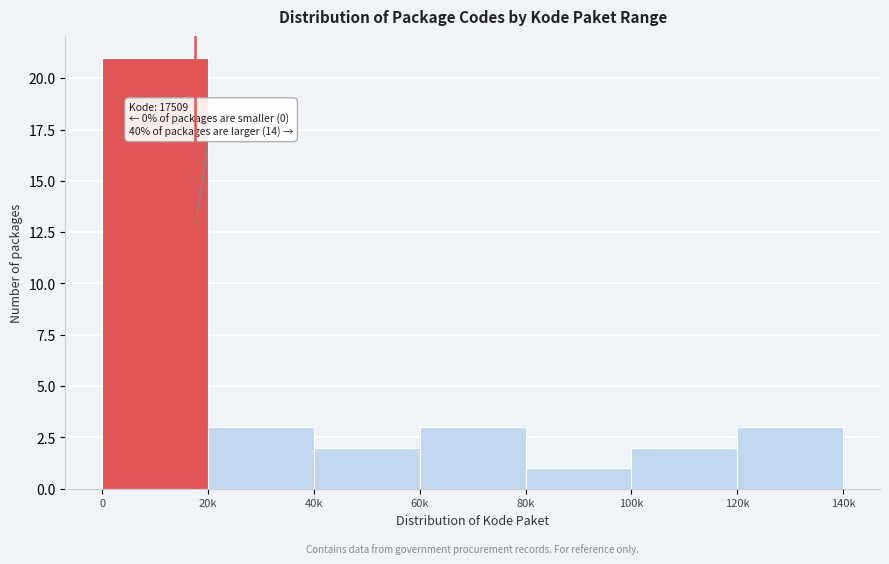

Reading left to right, transcribe all the data shown in this chart.

0=21	20k=3	40k=2	60k=3	80k=1	100k=2	120k=3